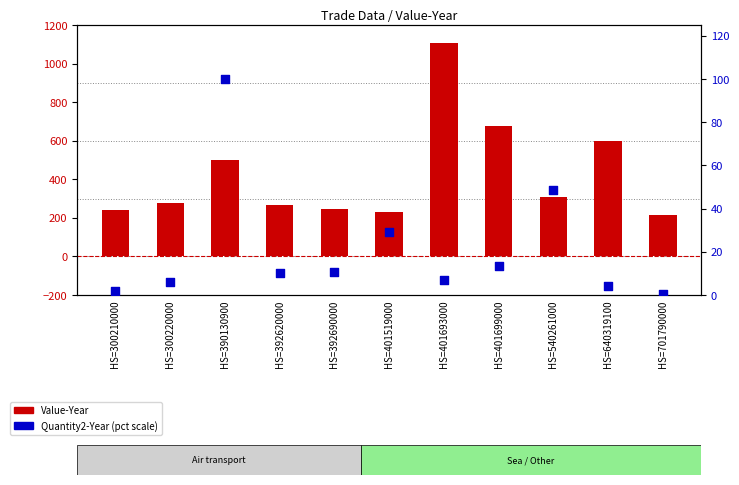

Is the value of Value-Year at HS=392620000 greater than the value of Quantity2-Year at HS=300210000?

Yes